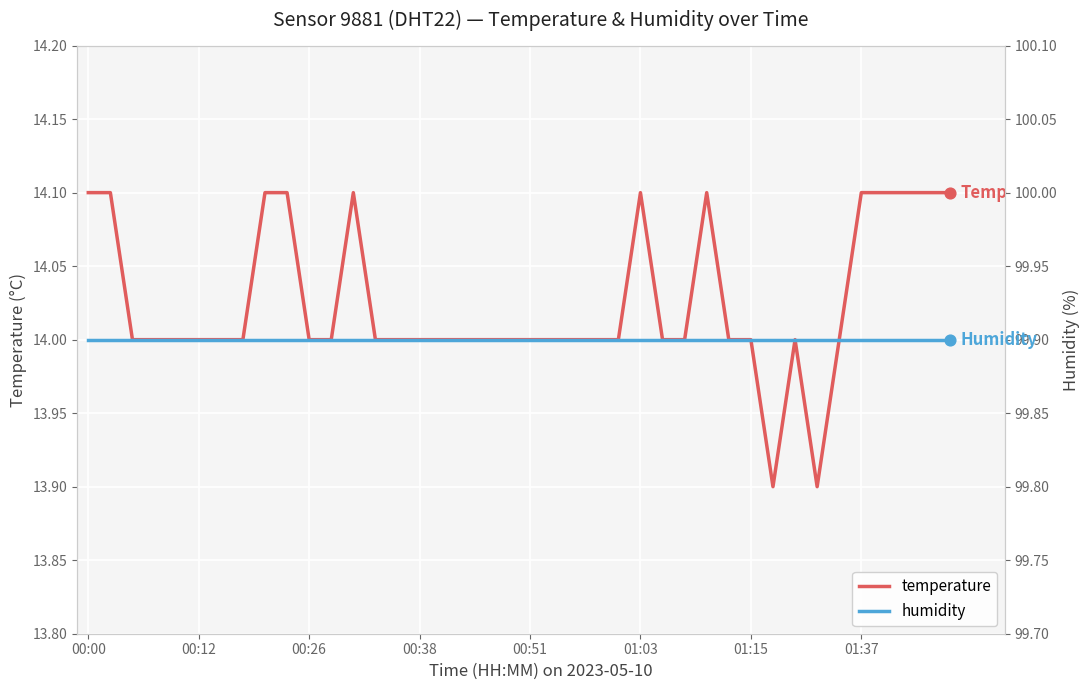

The value of temperature at 00:00 is 14.1. True or false?

True